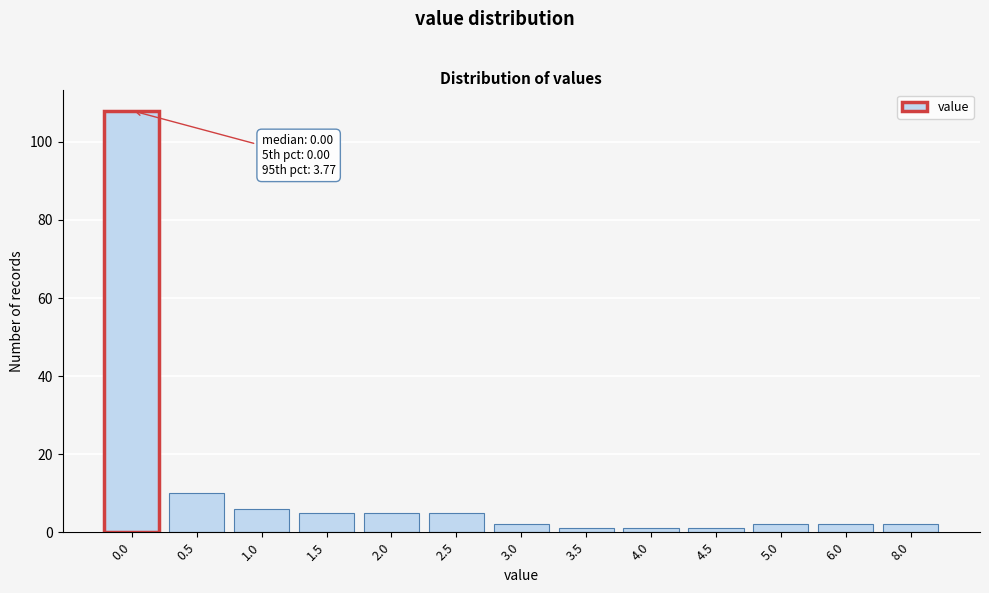

Reading right to left, what are all the values shown in this chart?

8.0=2	6.0=2	5.0=2	4.5=1	4.0=1	3.5=1	3.0=2	2.5=5	2.0=5	1.5=5	1.0=6	0.5=10	0.0=108